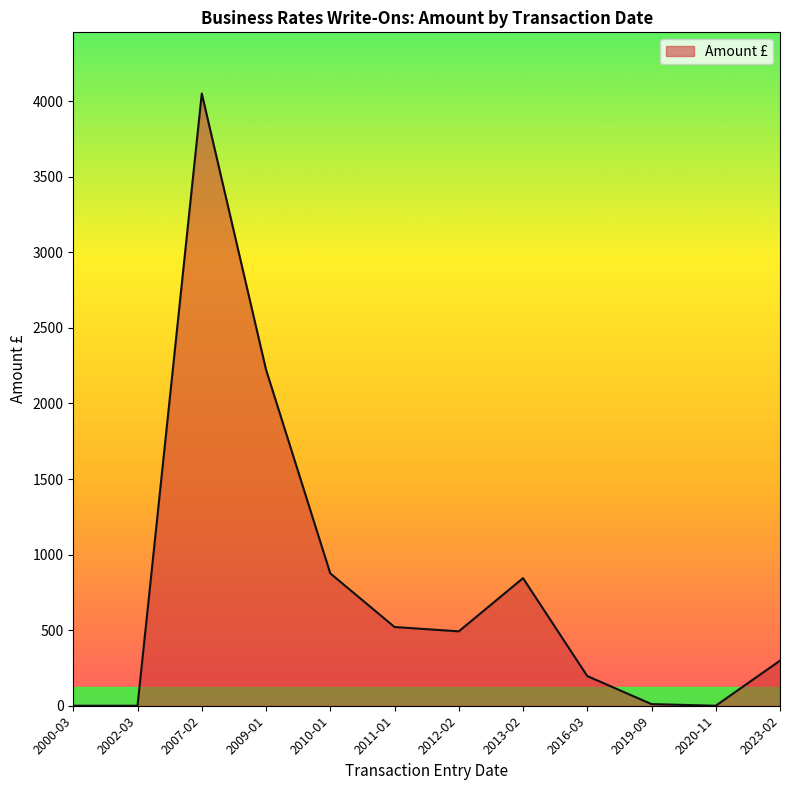

Is it true that the value at 2012-02 is 871.7?

False